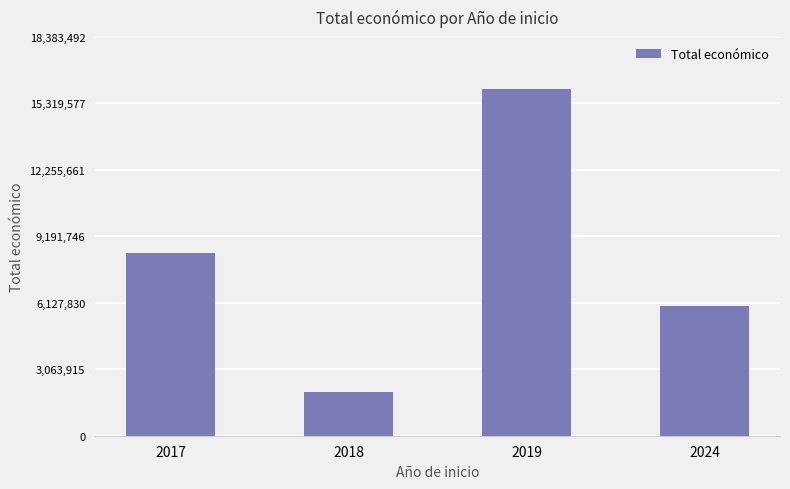

Count the values in the range 5997613 to 15985646.

3